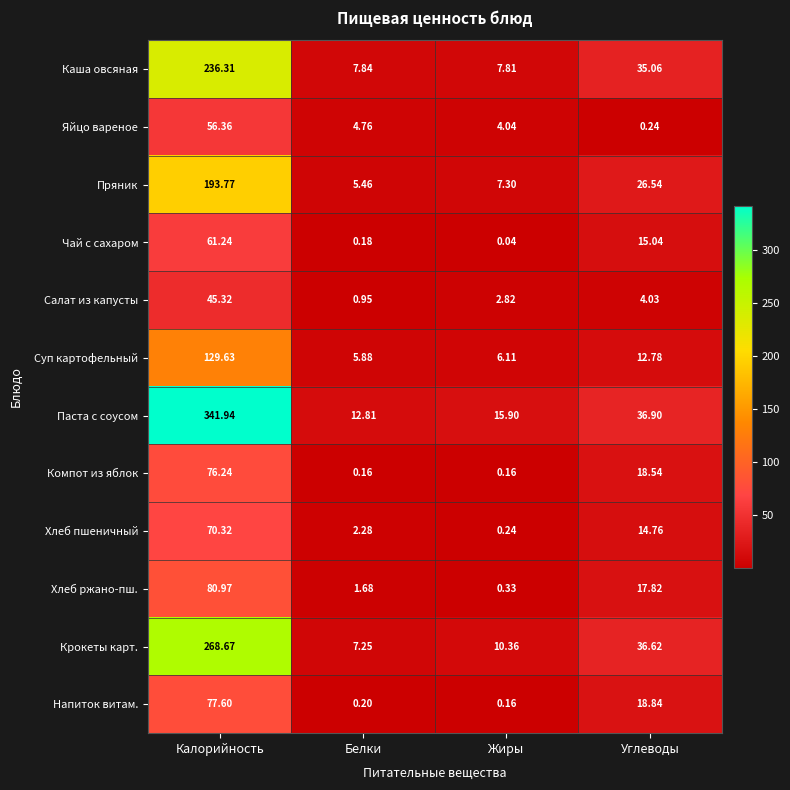

Which category has the highest value in the Пряник series?

Калорийность